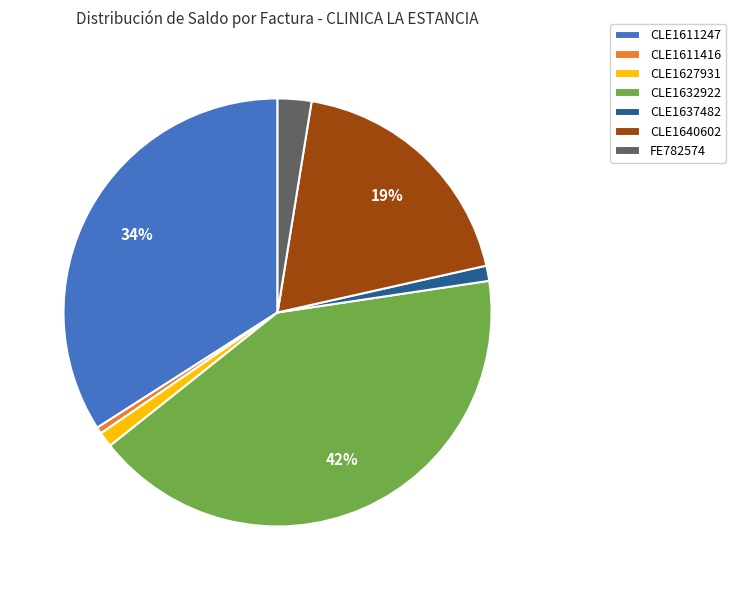

Between CLE1632922 and FE782574, which is larger?

CLE1632922